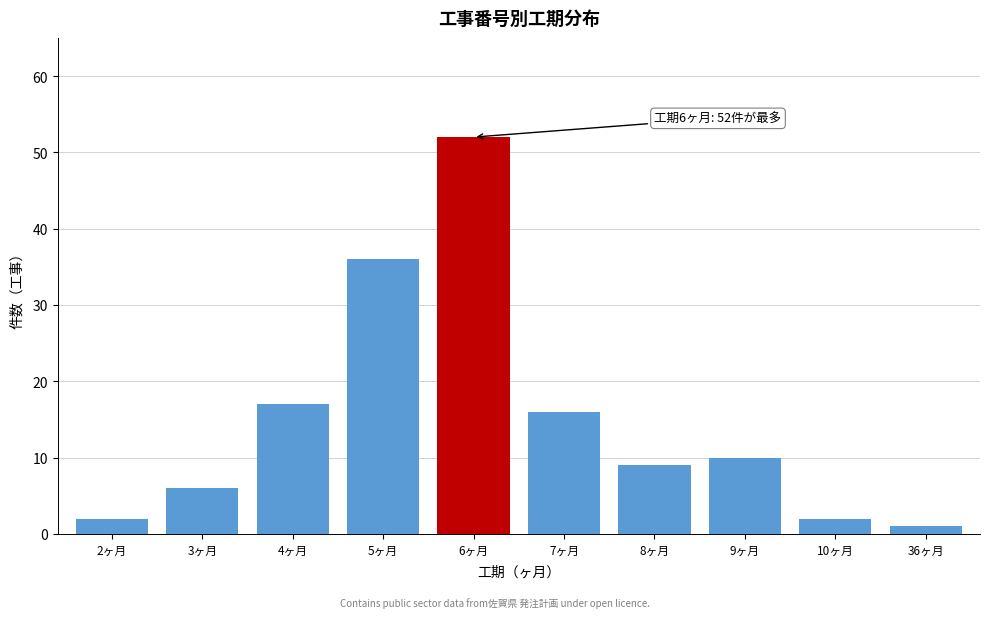

Reading right to left, transcribe all the data shown in this chart.

36ヶ月=1	10ヶ月=2	9ヶ月=10	8ヶ月=9	7ヶ月=16	6ヶ月=52	5ヶ月=36	4ヶ月=17	3ヶ月=6	2ヶ月=2